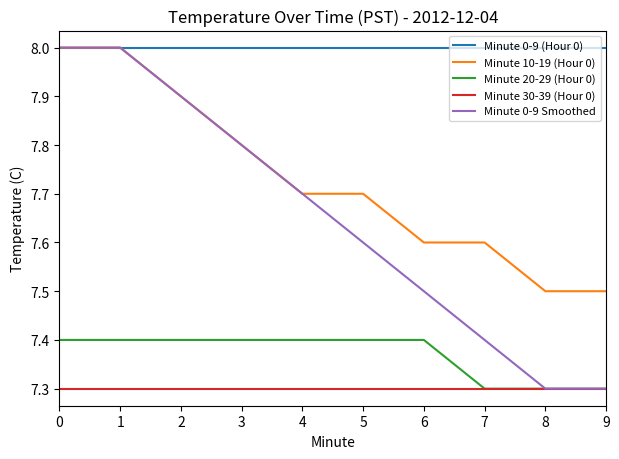

How many Minute 0-9 Smoothed values are between 7 and 8?

10